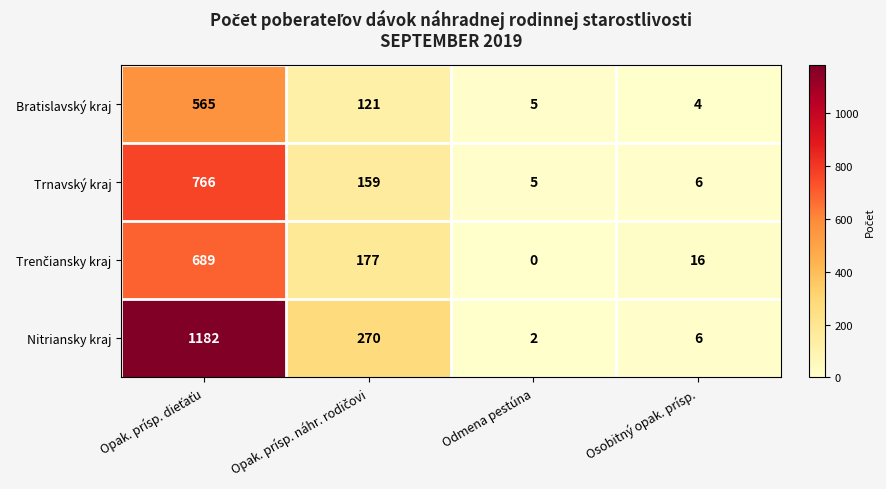

What is the greatest value displayed?

1182